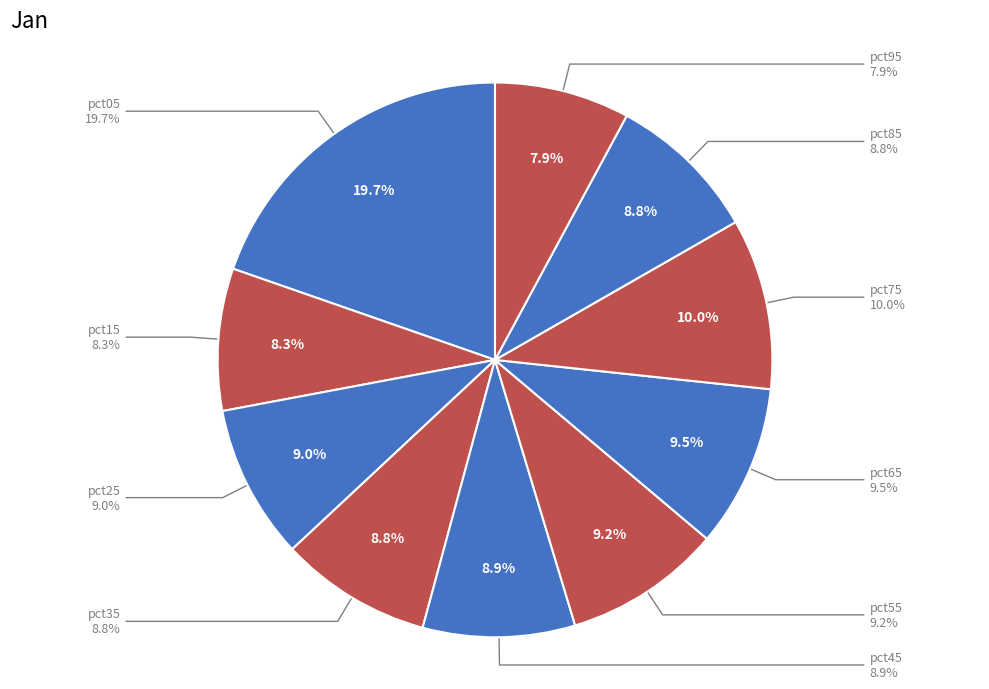

To the nearest percent, what is the difference between the largest and smallest slice percentages?

12%